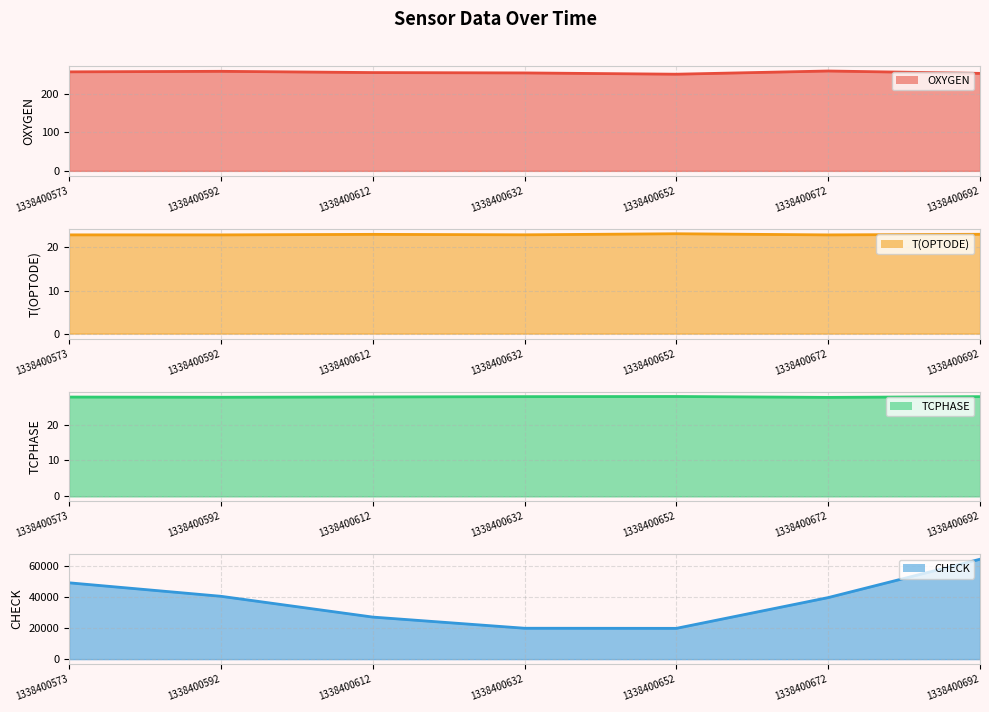

Is the value of TCPHASE line at 1338400692 greater than the value of CHECK line at 1338400592?

No